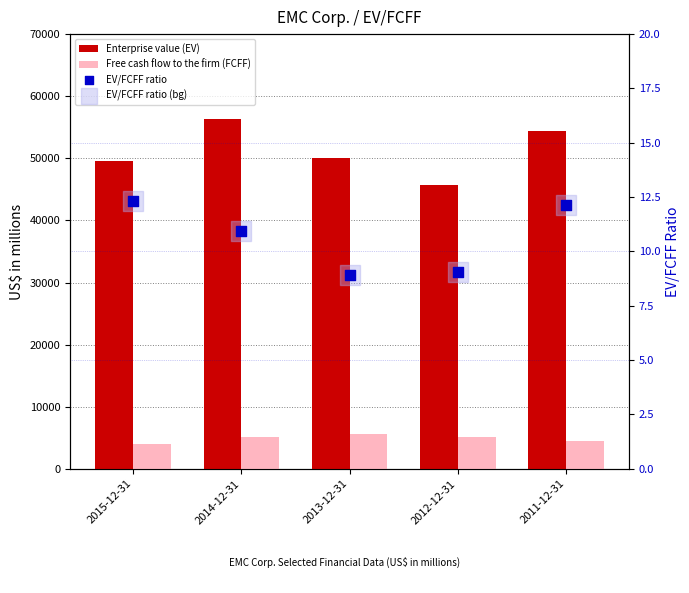

At which category is the sum across all series the highest?

2014-12-31